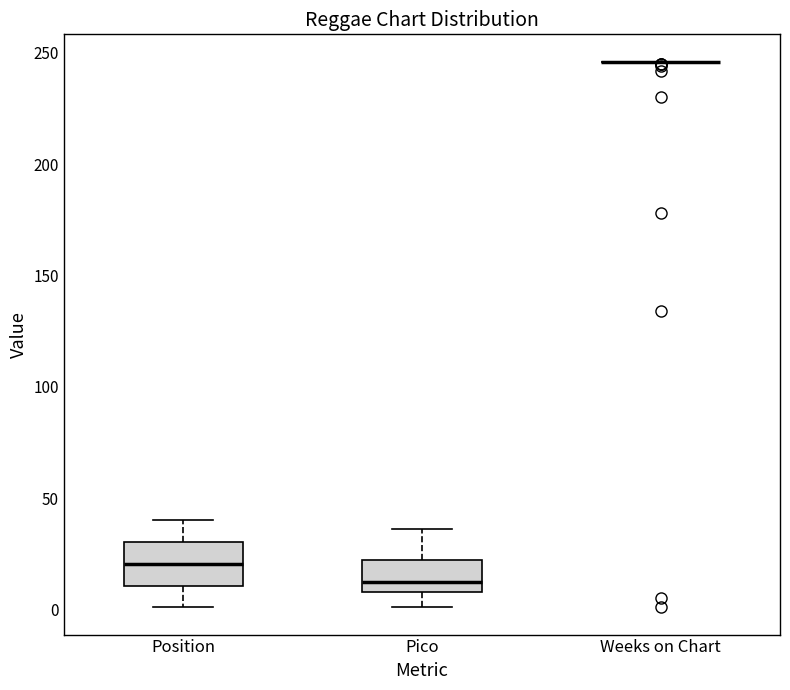

Reading left to right, read every box against the y-axis: the position of its median line, the range the box covers, and the ends of its whiskers. The values are not printed on the chart, so give them approximately, as read against the axis.

Position: median 20, box 10 to 30, whiskers 0 to 40
Pico: median 15, box 10 to 20, whiskers 0 to 35
Weeks on Chart: box collapsed to a line at 245, whiskers 245 to 245